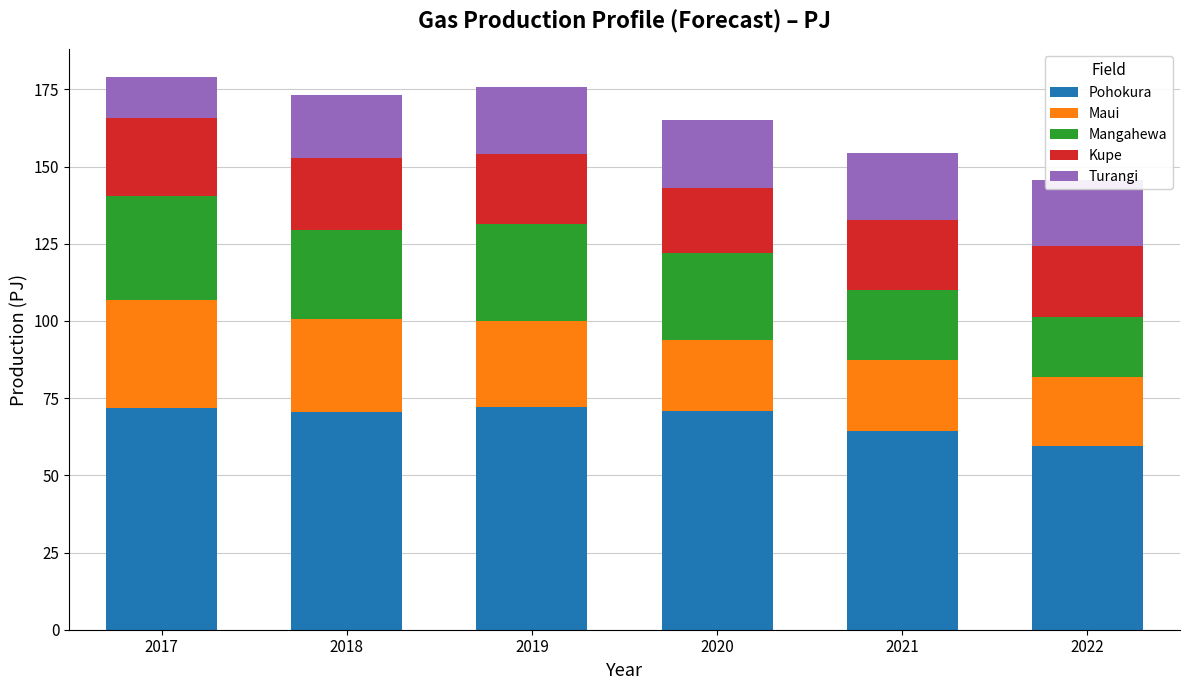

What is the maximum value for Pohokura?

72.0